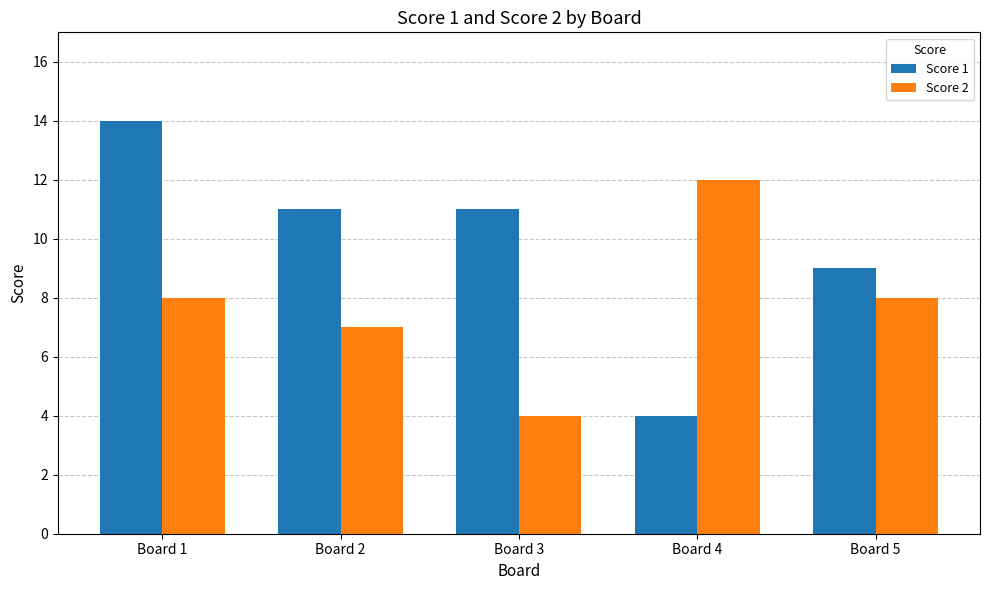

Is the value of Score 1 at Board 1 greater than the value of Score 2 at Board 5?

Yes